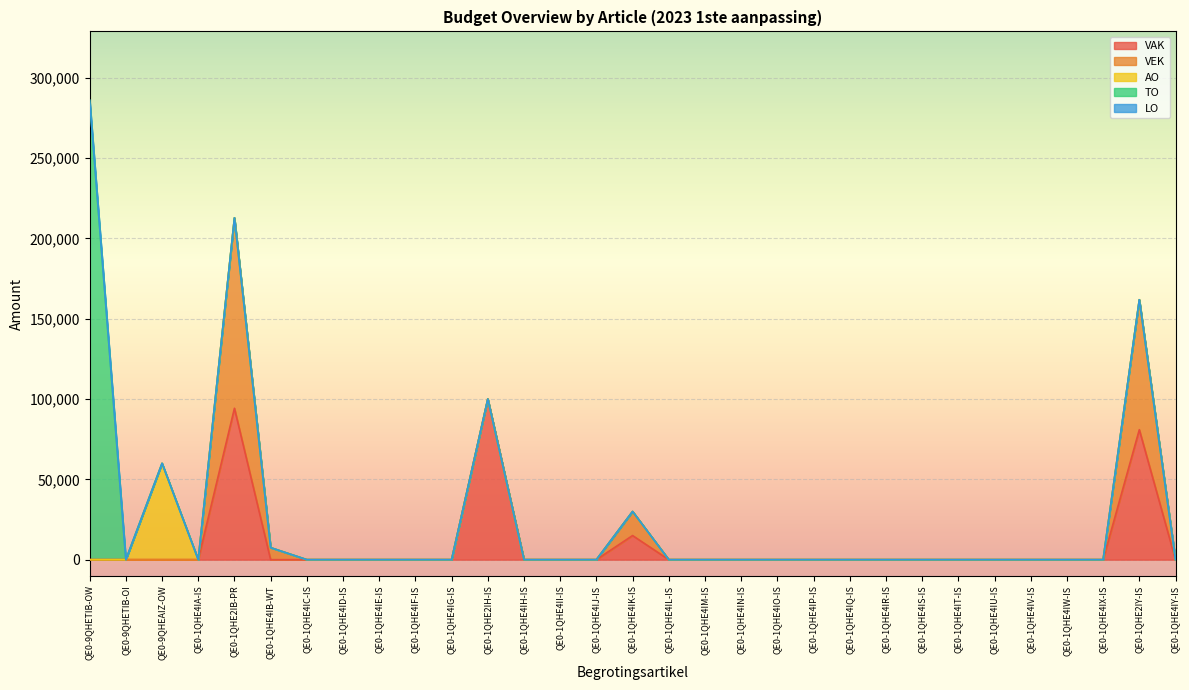

Which series has the largest total across all categories?

VAK